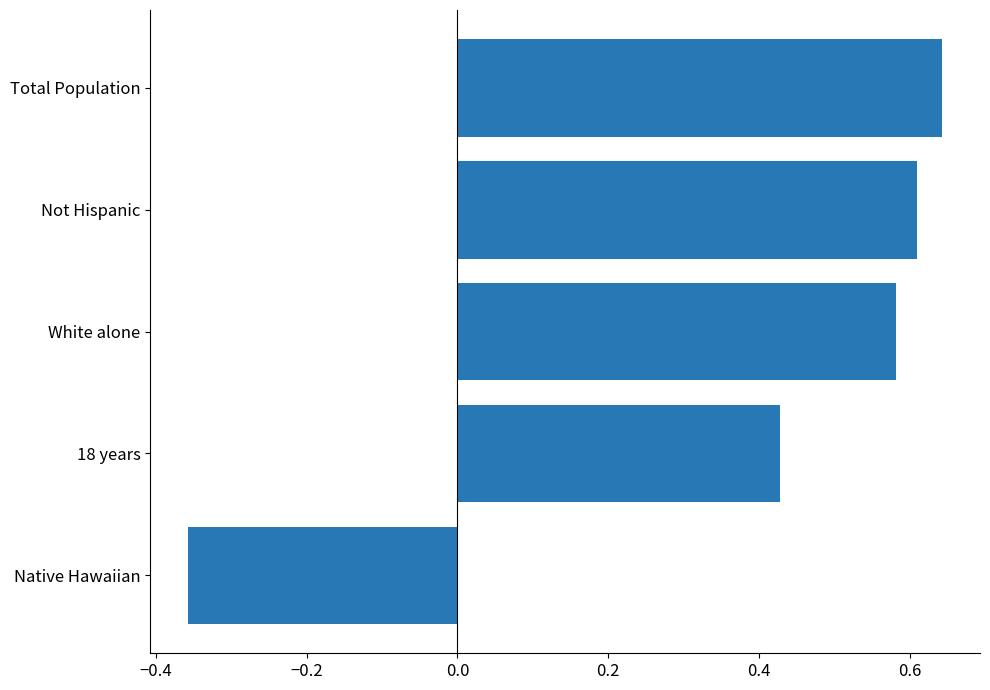

Rank the categories by value from lowest to highest.

Native Hawaiian, 18 years, White alone, Not Hispanic, Total Population